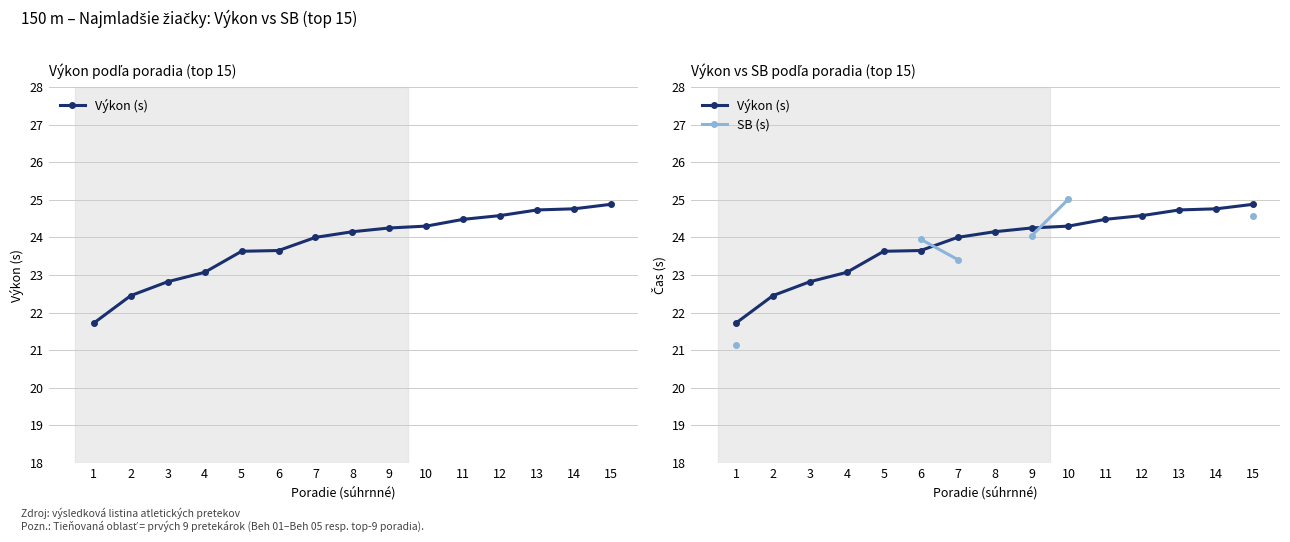

Between which two adjacent categories do Výkon (s) and SB (s) first intersect?

6 and 7